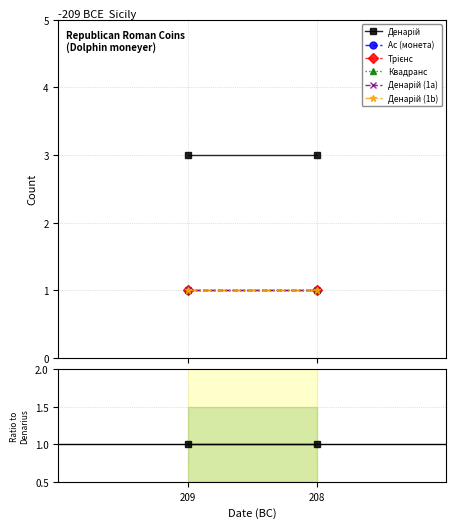

Is this an area chart (filled region under the line)?

No